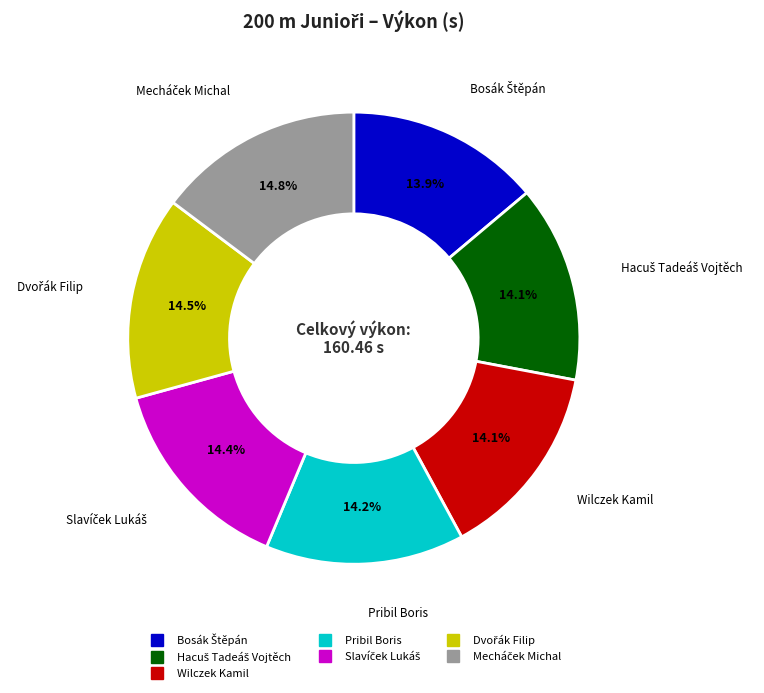

To the nearest percent, what is the difference between the largest and smallest slice percentages?

1%